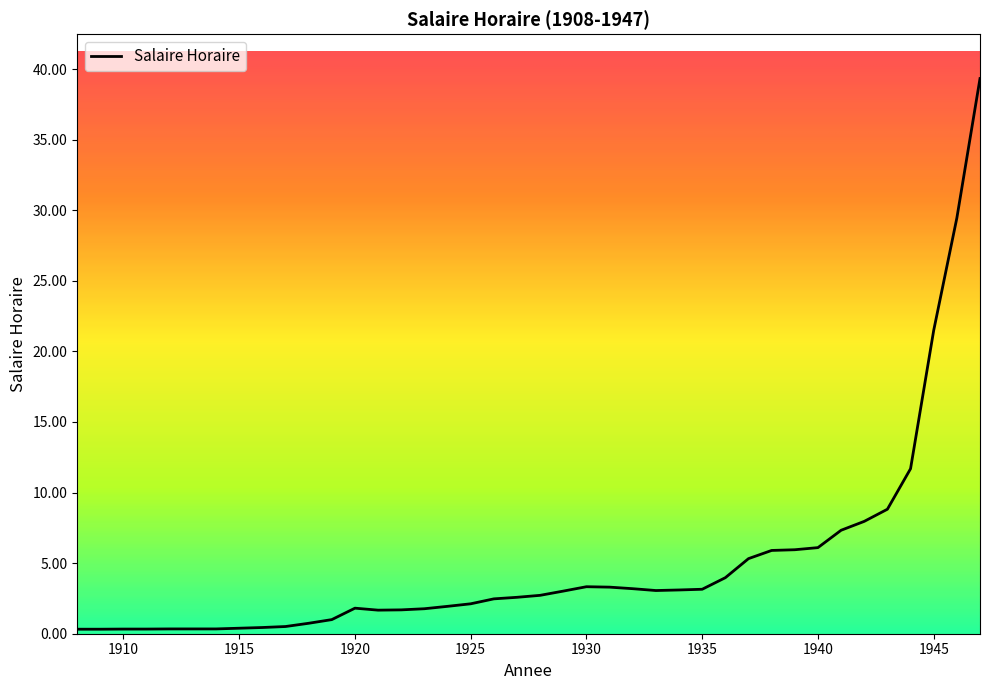

What is the difference between the maximum and minimum values?

39.0